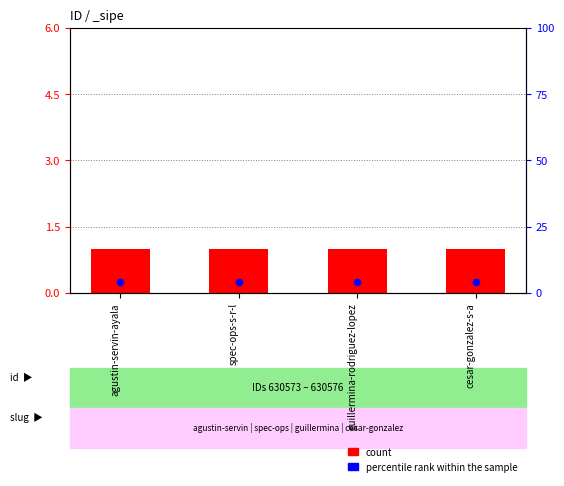

Which series has the widest spread of Y values?

count